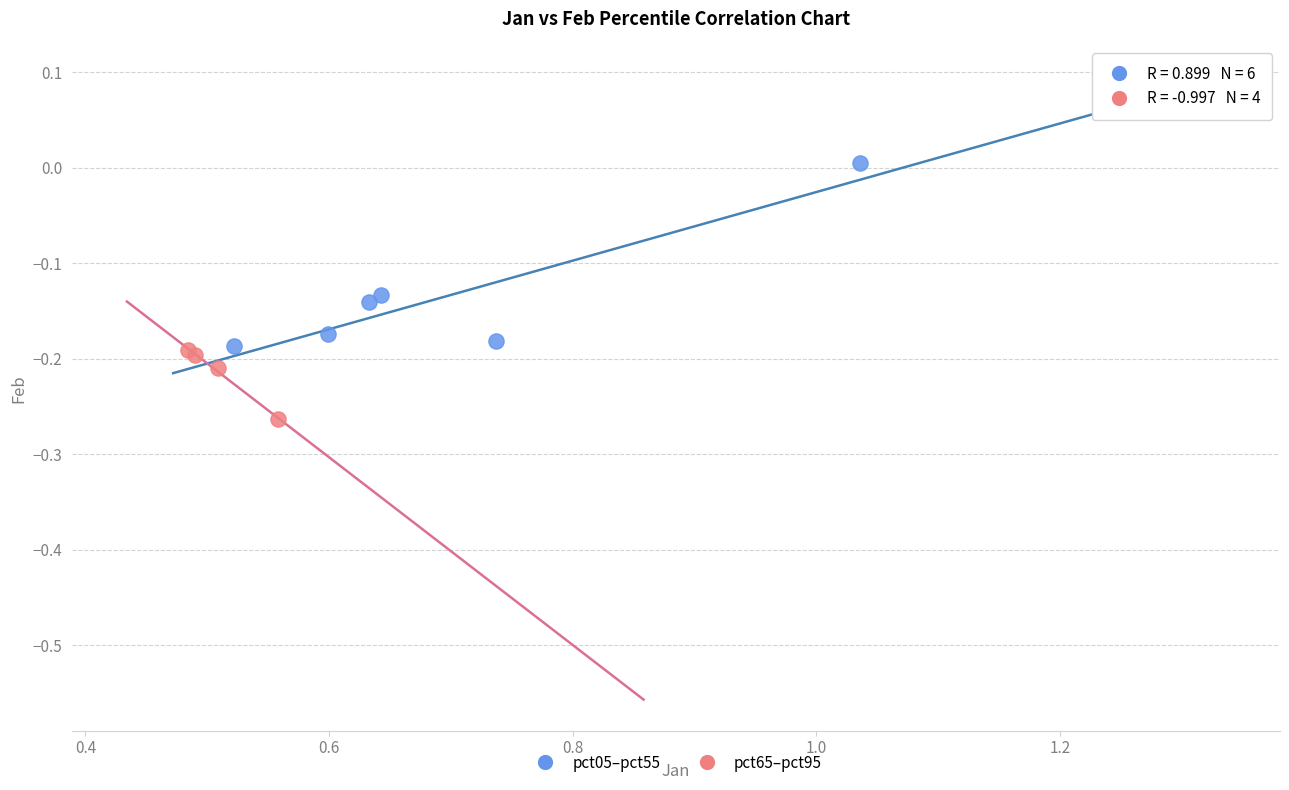

What are all the series names shown in the legend?

pct05–pct55, pct65–pct95